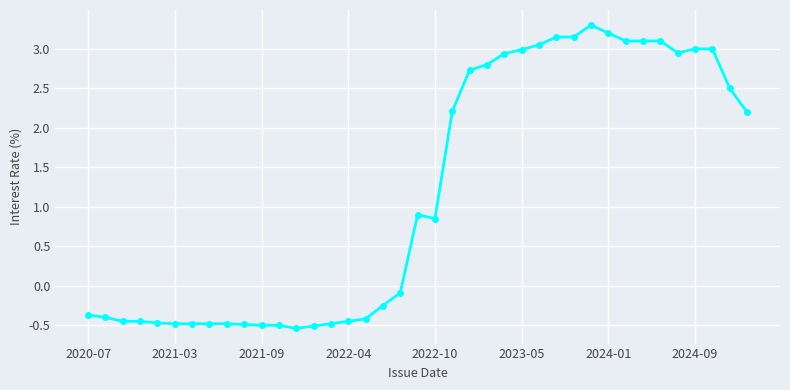

What is the greatest value displayed?

3.3